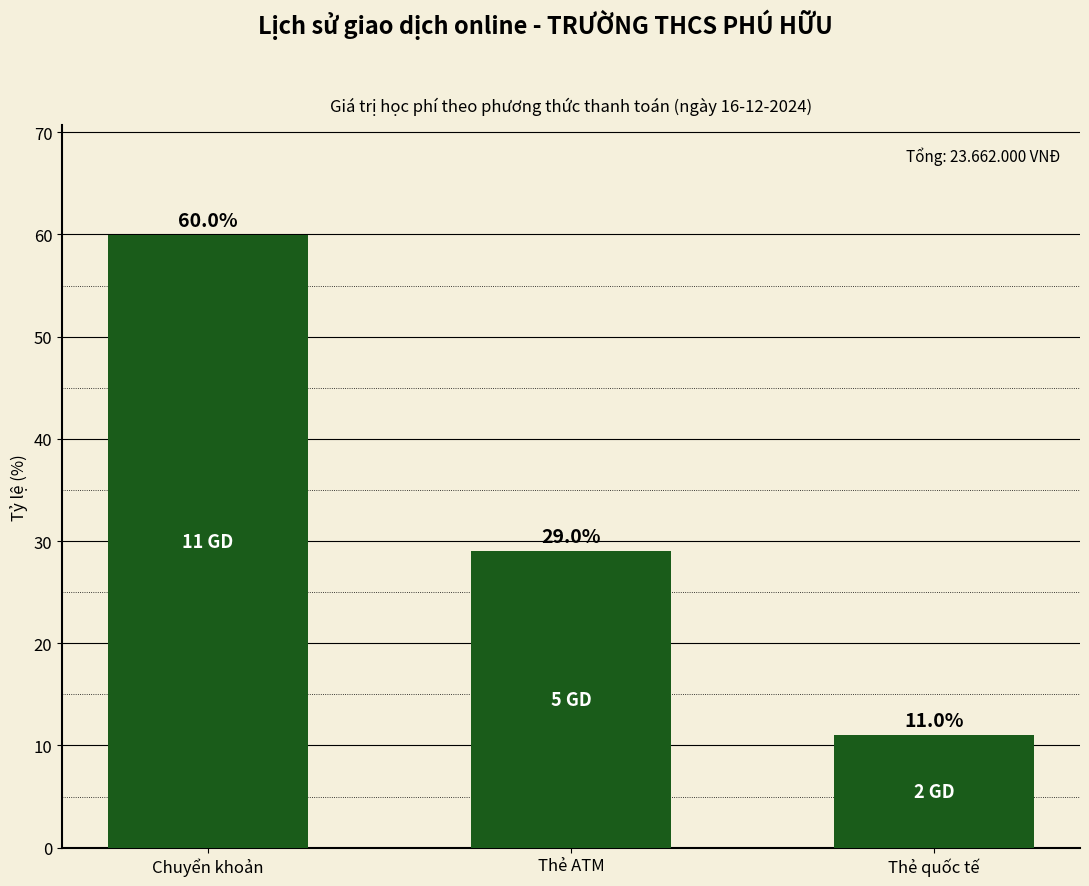

True or false: the data shows 79.6 at Chuyển khoản.

False